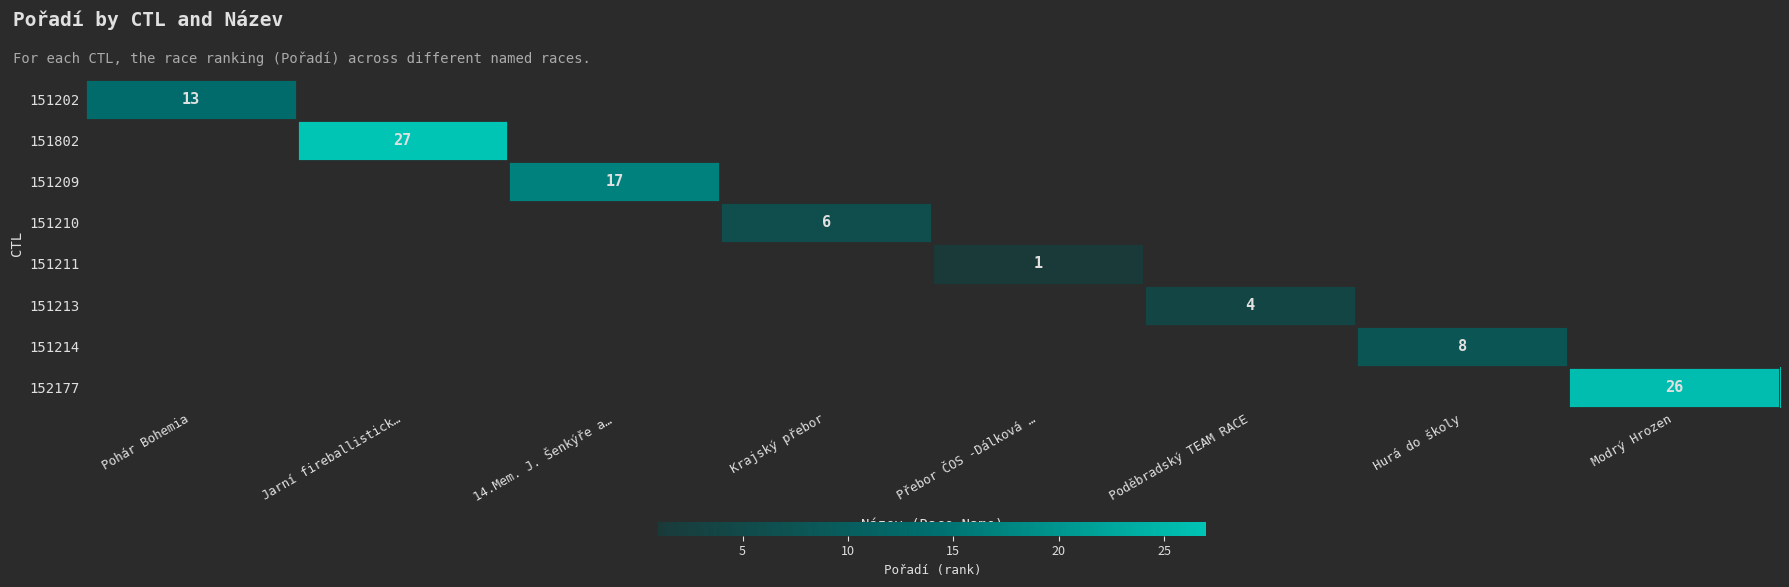

List the series in order of their peak value, lowest first.

151211, 151213, 151210, 151214, 151202, 151209, 152177, 151802